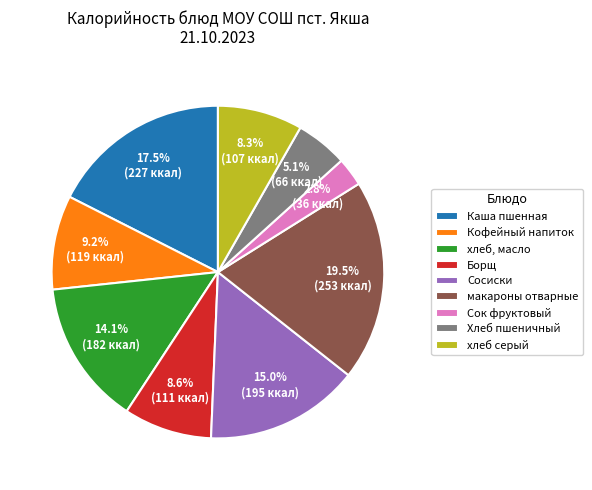

Do Кофейный напиток and Борщ together represent more than half of the pie?

No